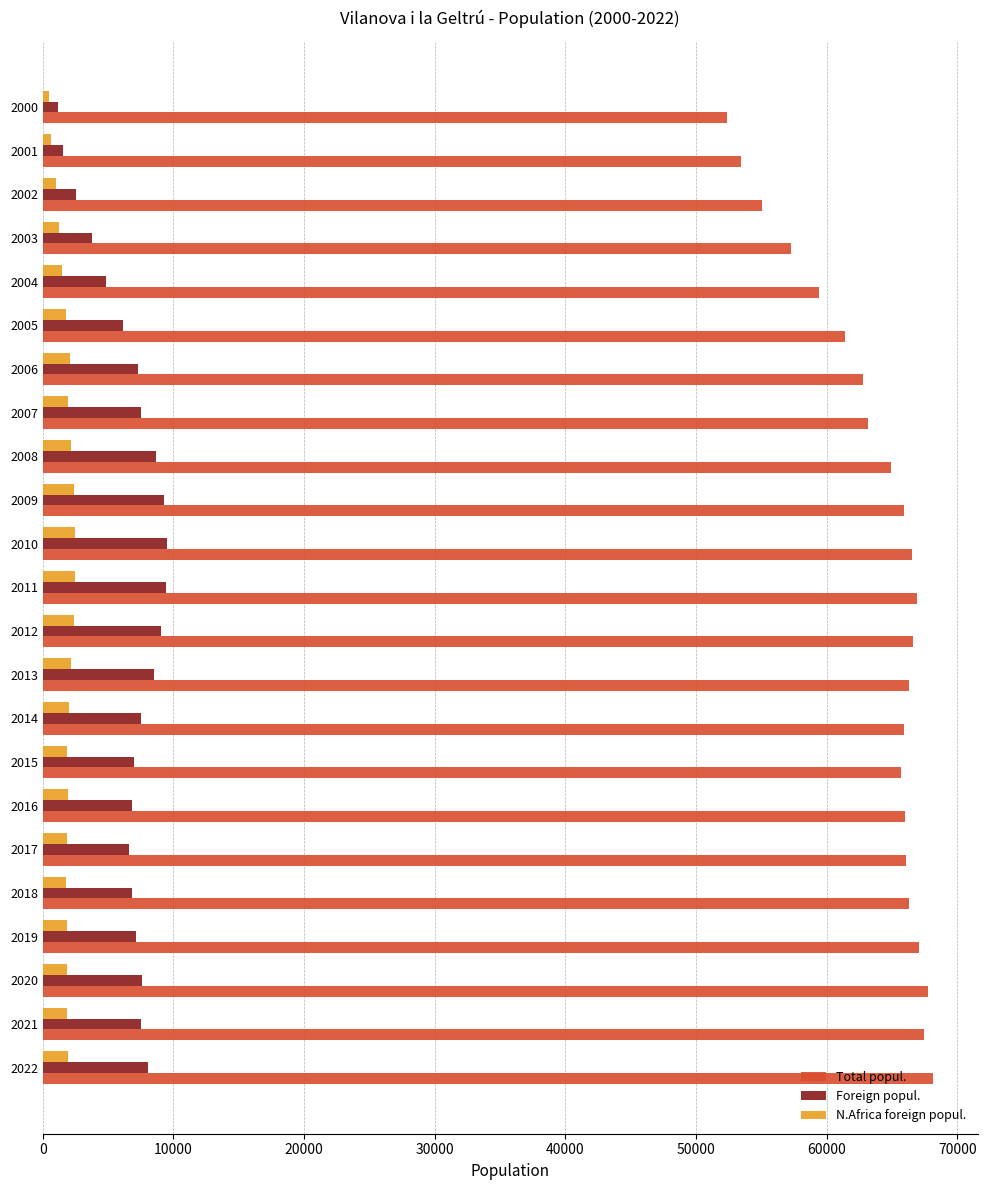

What is the average value of the N.Africa foreign popul. series?

1805